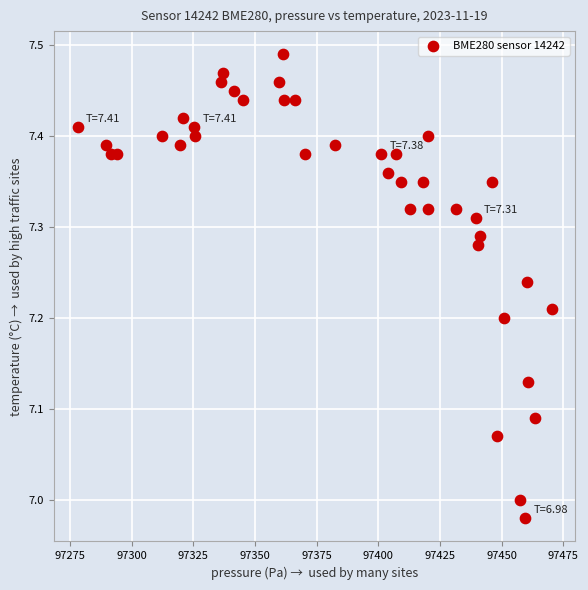

What is the range of X values (max minus min)?

192.1